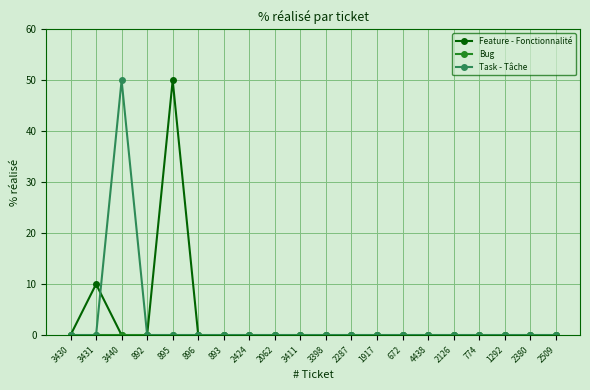

What is the total value across all series at 3440?

50